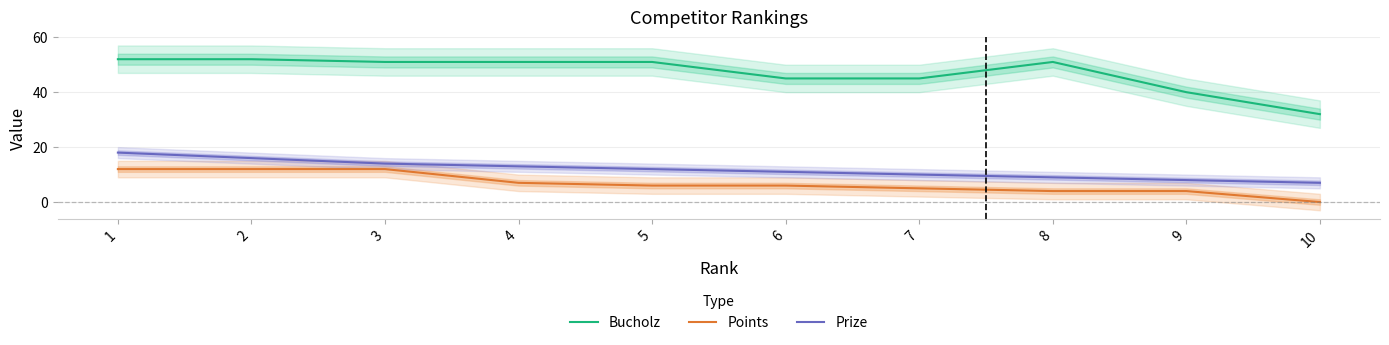

Reading right to left, extract all data points from this chart.

Bucholz: 10=32	9=40	8=51	7=45	6=45	5=51	4=51	3=51	2=52	1=52
Points: 10=0	9=4	8=4	7=5	6=6	5=6	4=7	3=12	2=12	1=12
Prize: 10=7	9=8	8=9	7=10	6=11	5=12	4=13	3=14	2=16	1=18